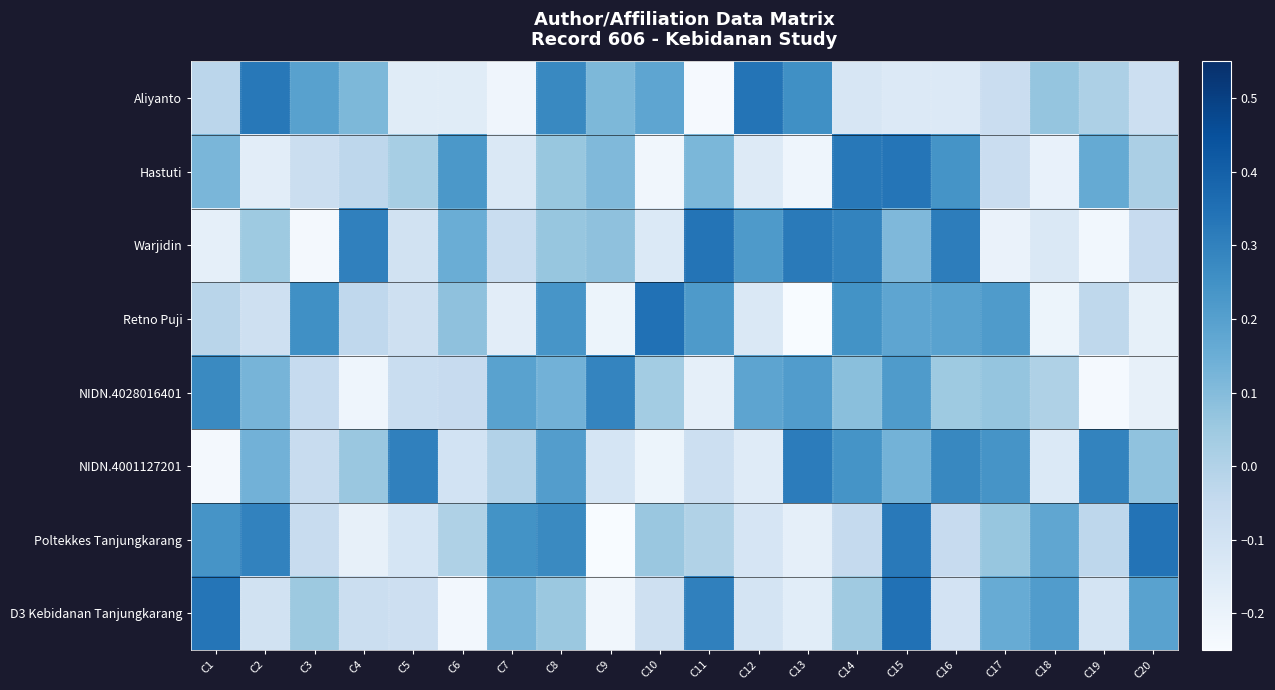

Which has a higher value, C9 or C13?

C13